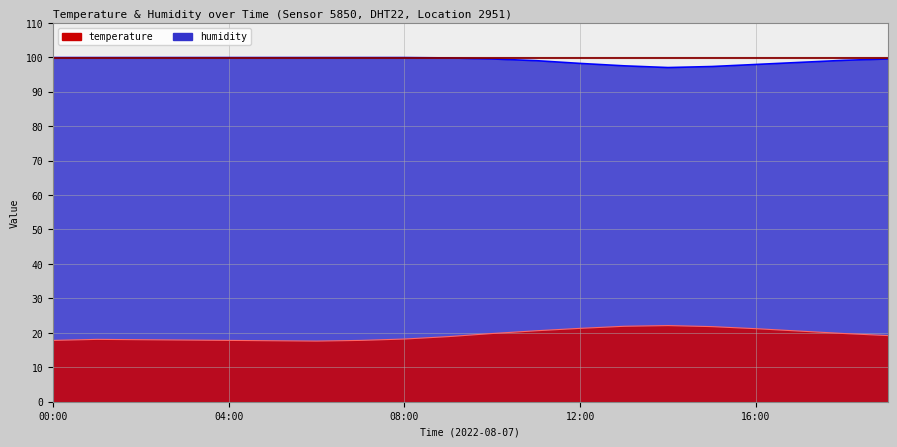

Which series has the largest total across all categories?

humidity